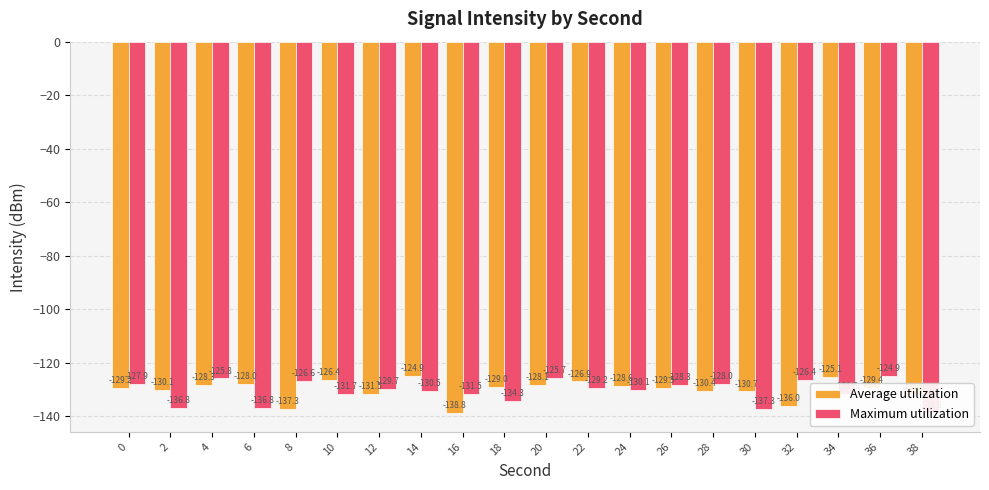

How many bars are there in each group?

2